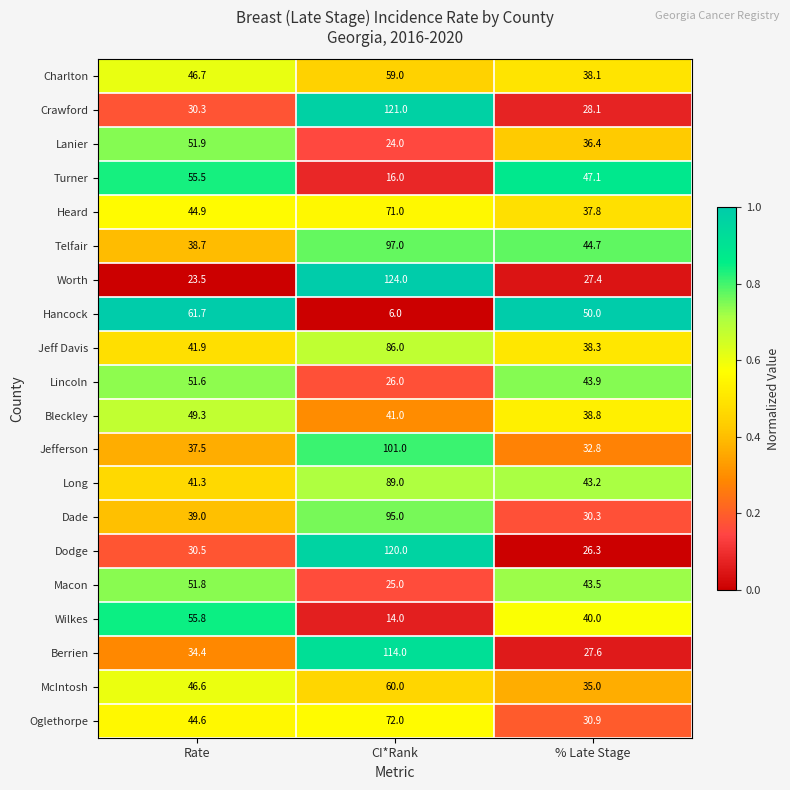

Which category has the highest value across all series?

CI*Rank